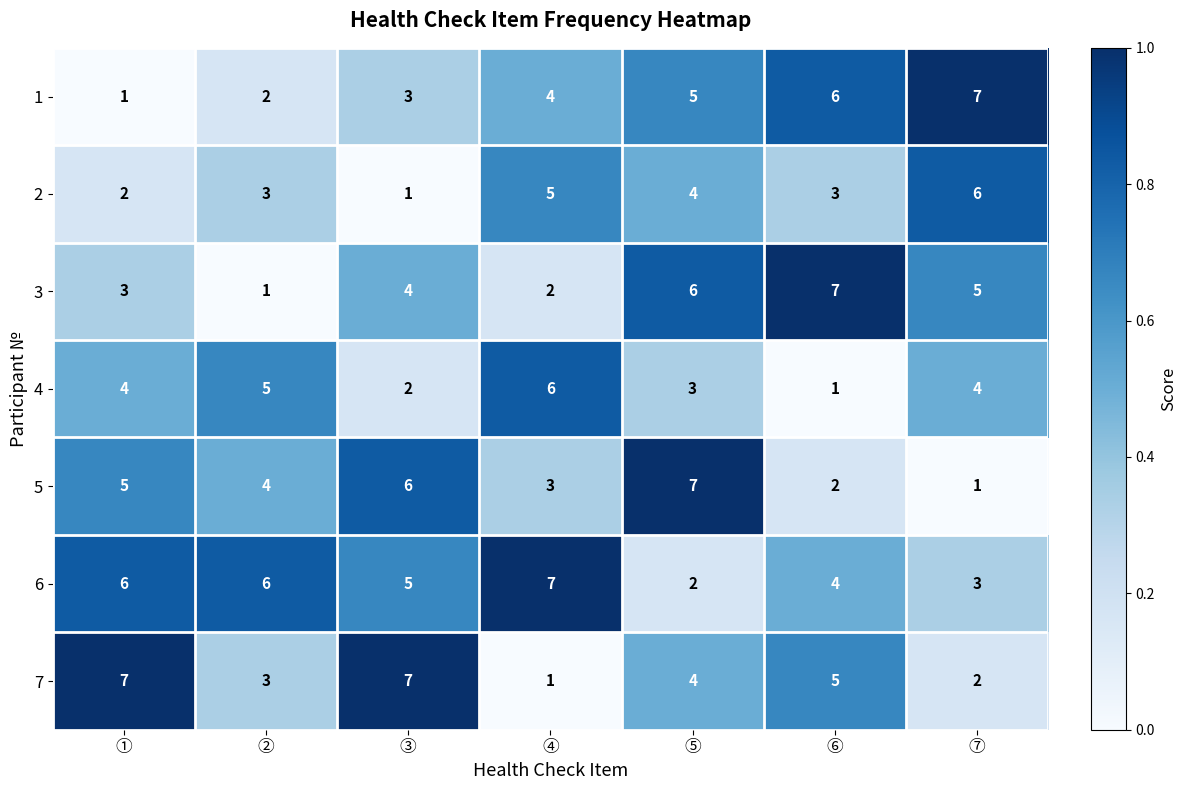

What is the approximate value of 7 at ②?

3